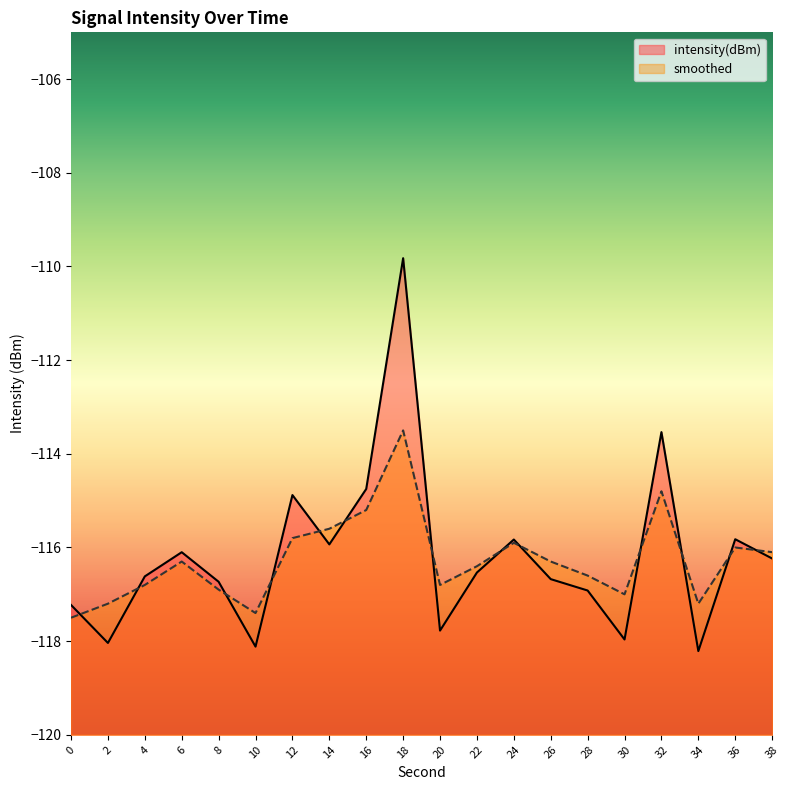

Is the value of intensity(dBm) at 10 greater than the value of smoothed at 8?

No